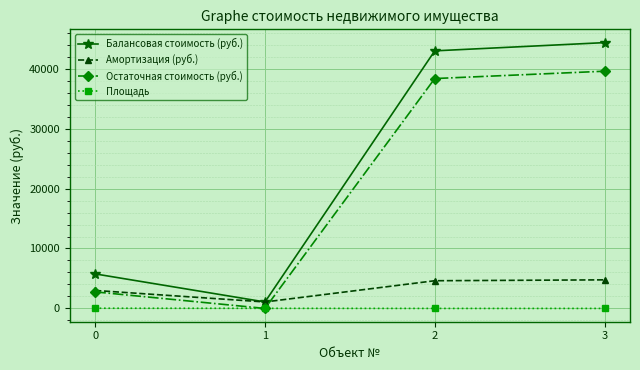

Is the value of Амортизация (руб.) at 0 greater than the value of Площадь at 1?

Yes